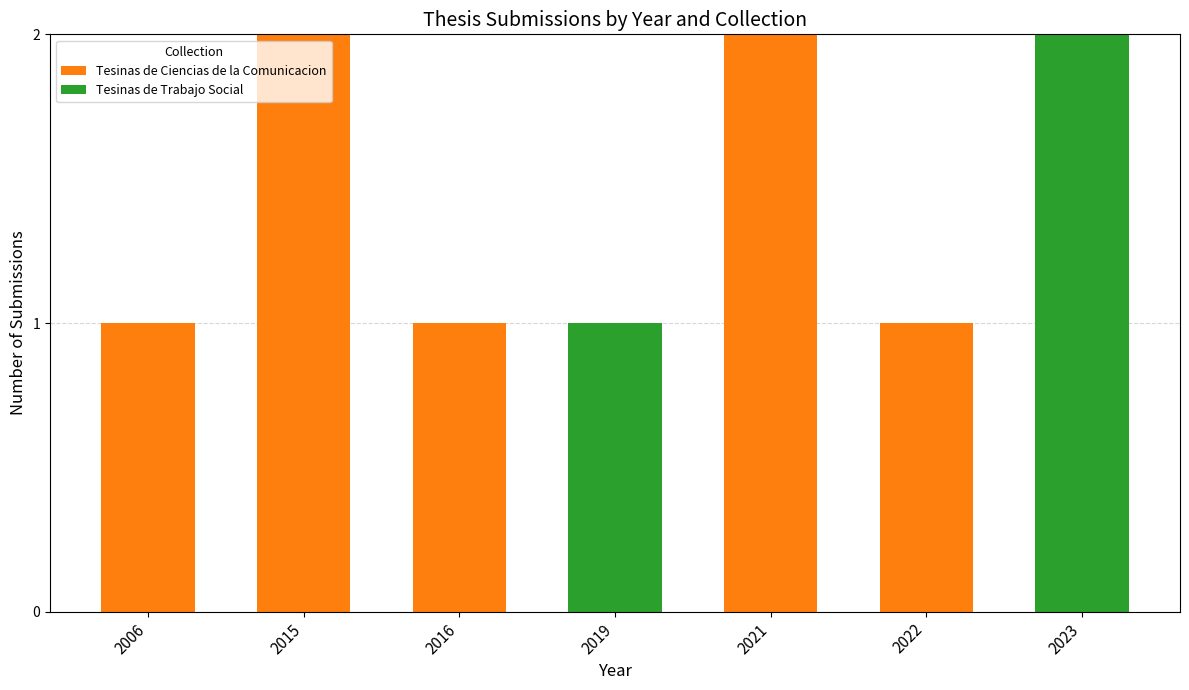

The value of Tesinas de Ciencias de la Comunicacion at 2021 is 2. True or false?

True